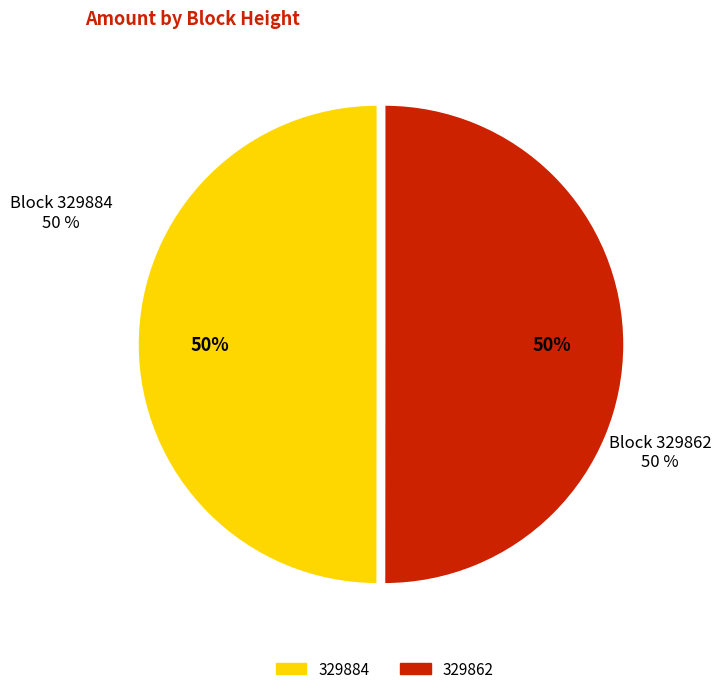

Combined, do 329884 and 329862 account for over 50%?

Yes